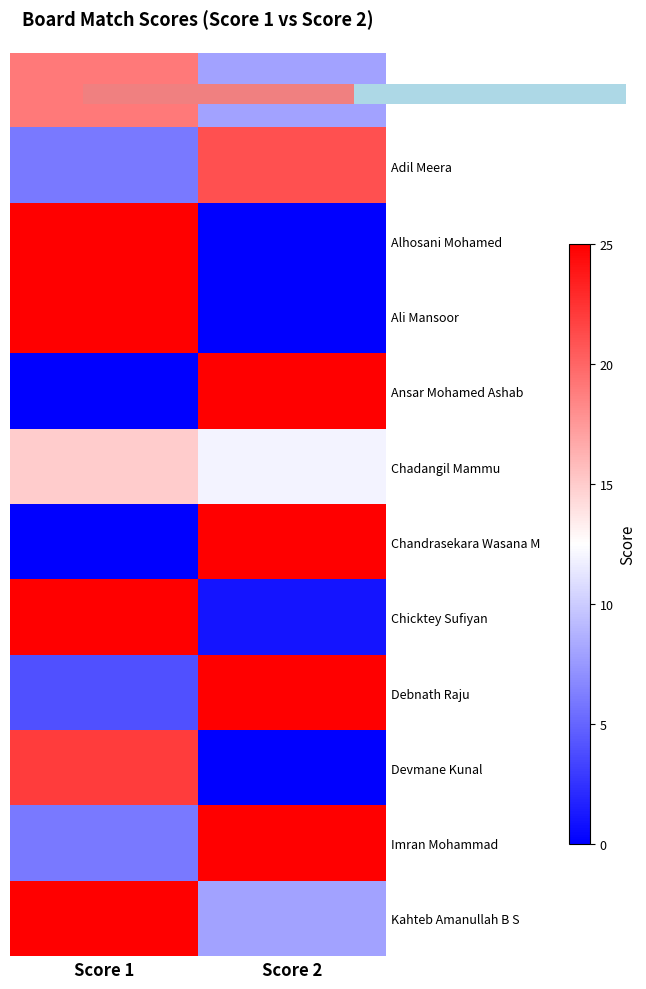

Which has a higher value, 0.00 or 1.00?

1.00